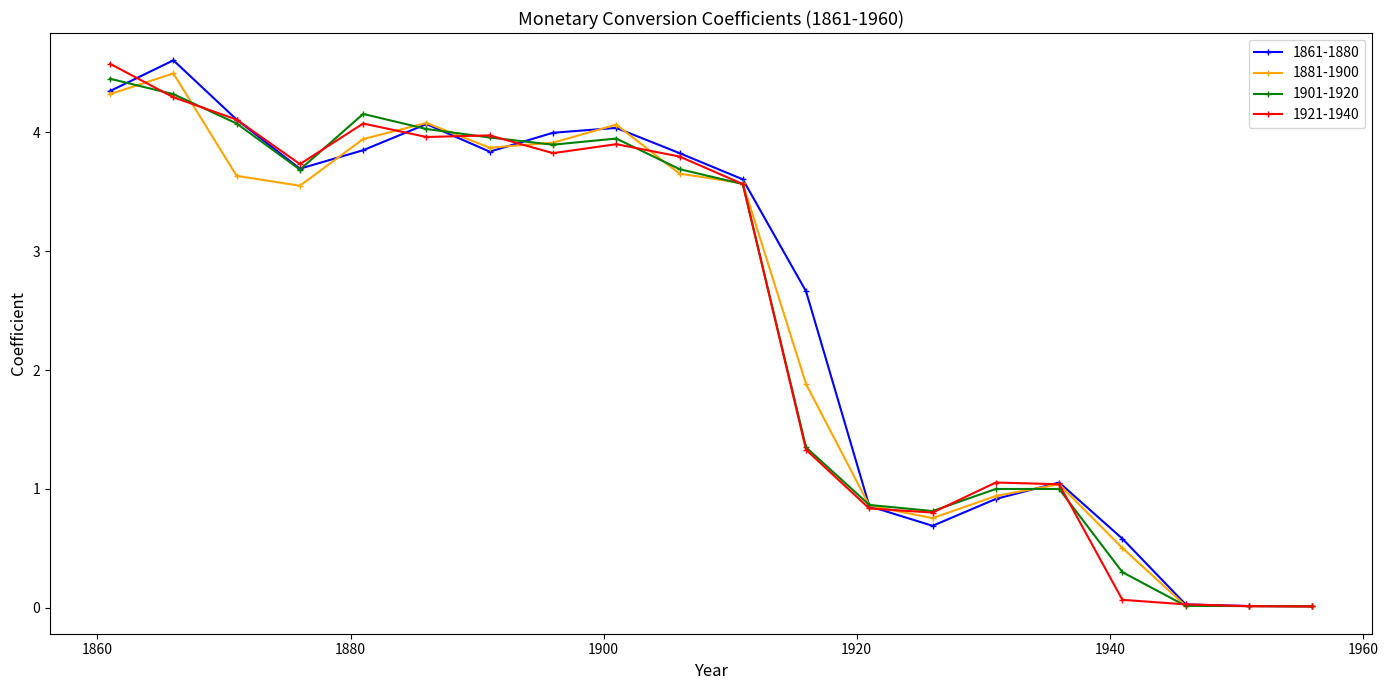

Count the number of data series in this chart.

4